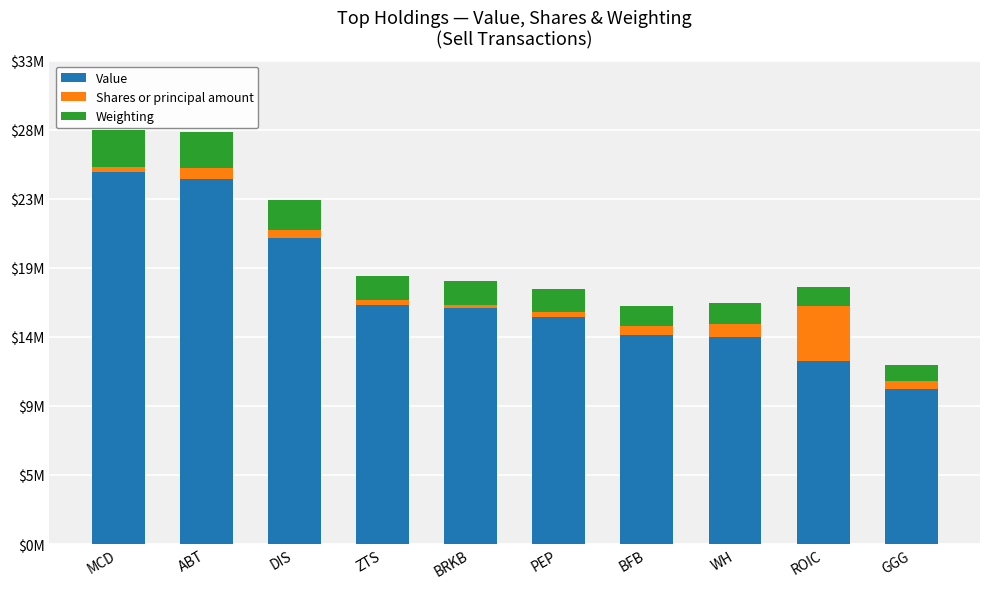

Which has a higher value, PEP or ABT?

ABT